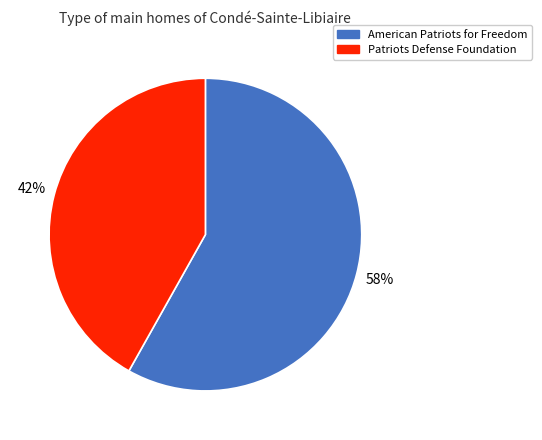

To the nearest percent, what is the combined percentage of Patriots Defense Foundation and American Patriots for Freedom?

100%